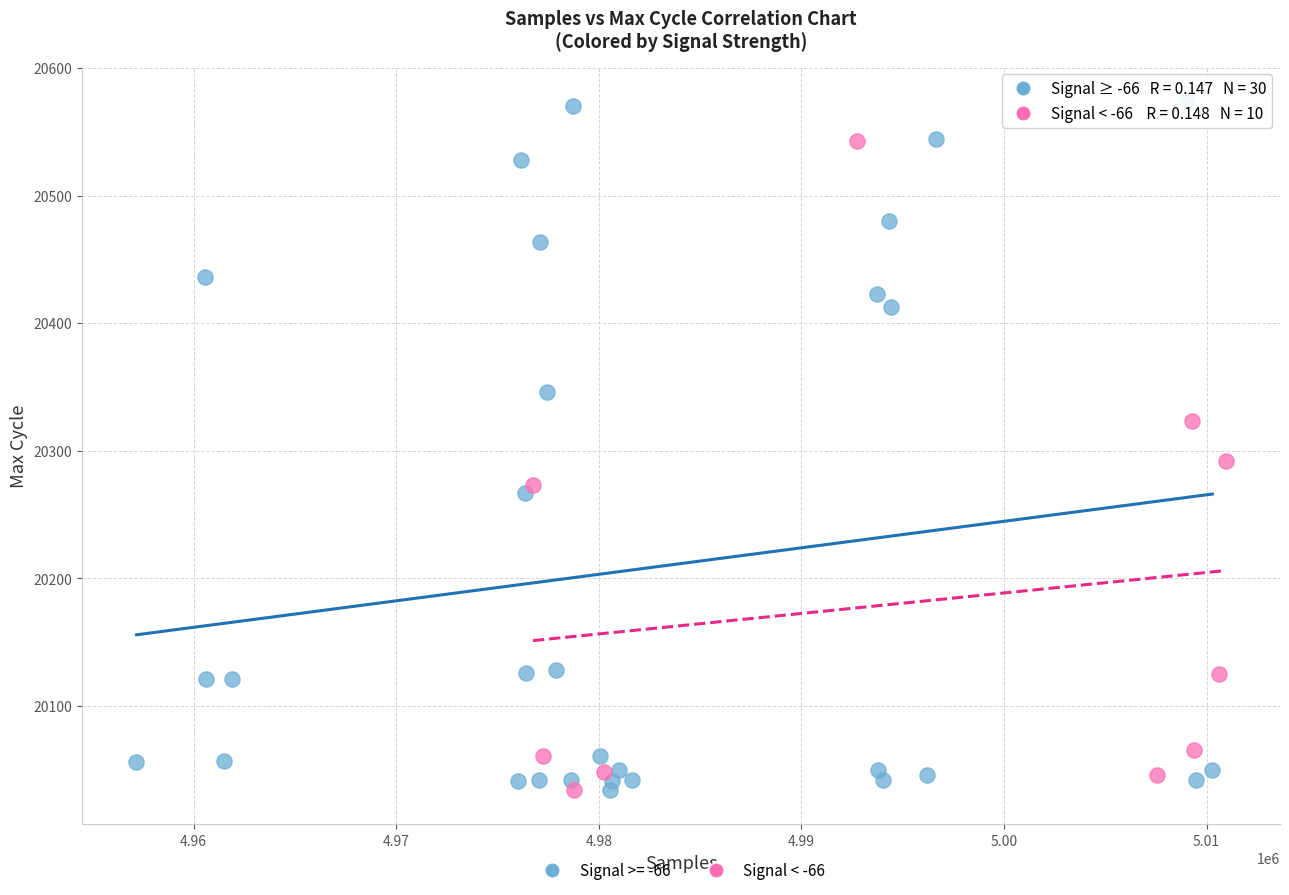

Which series has the largest Y range (max minus min)?

Signal >= -66